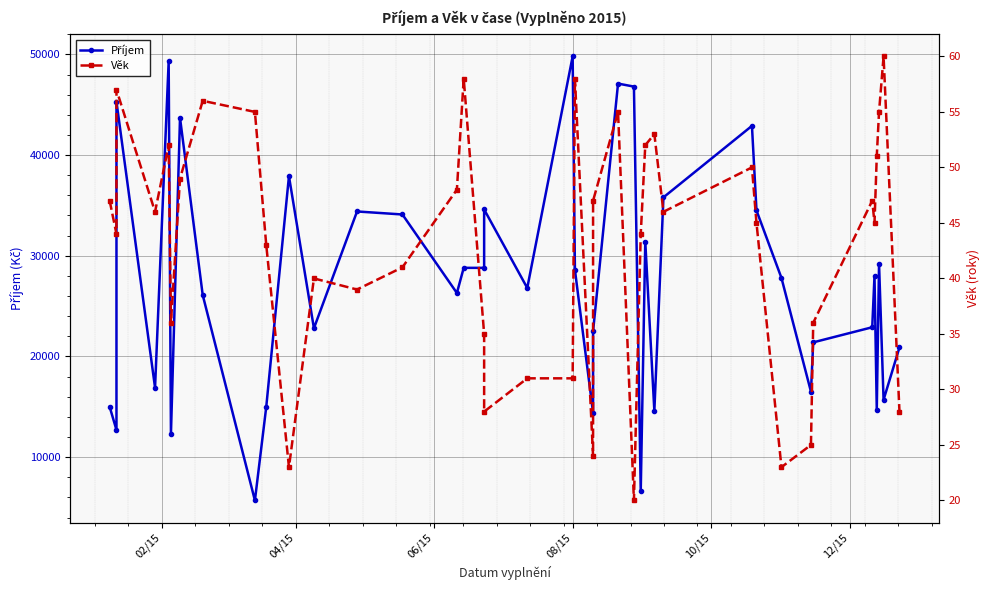

How many lines are shown in the chart?

2